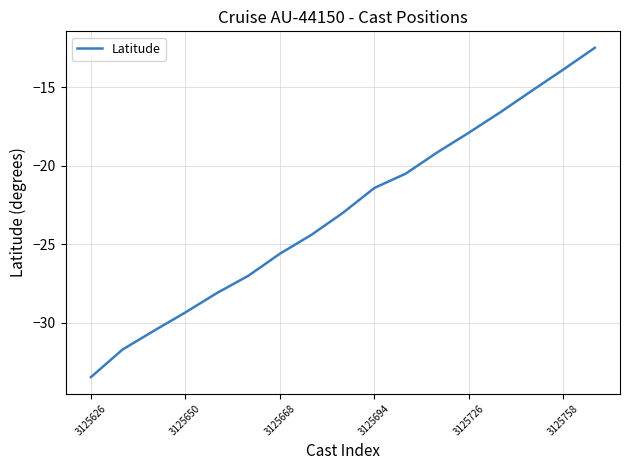

Does the chart display data point markers on the line(s)?

No